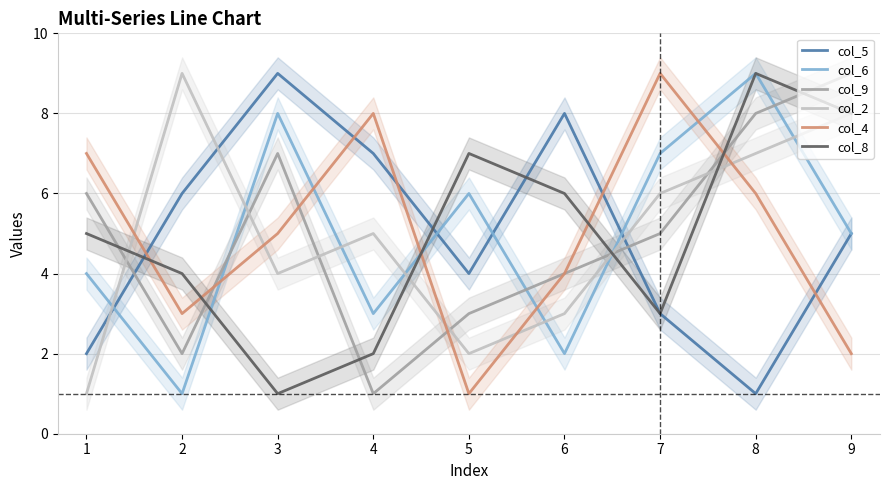

At how many categories does at least one series exceed 2?

9